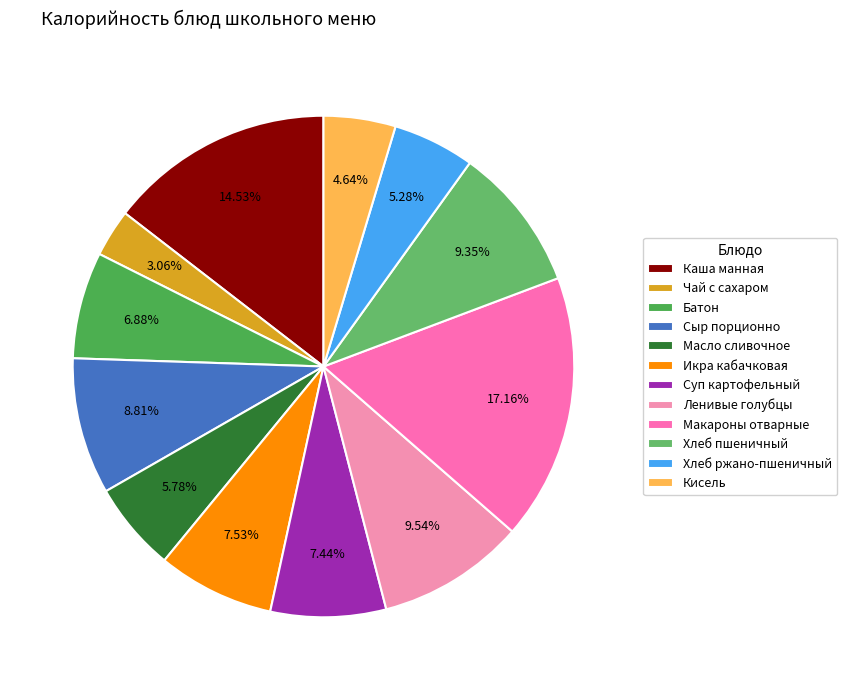

To the nearest percent, what is the difference between the largest and smallest slice percentages?

14%